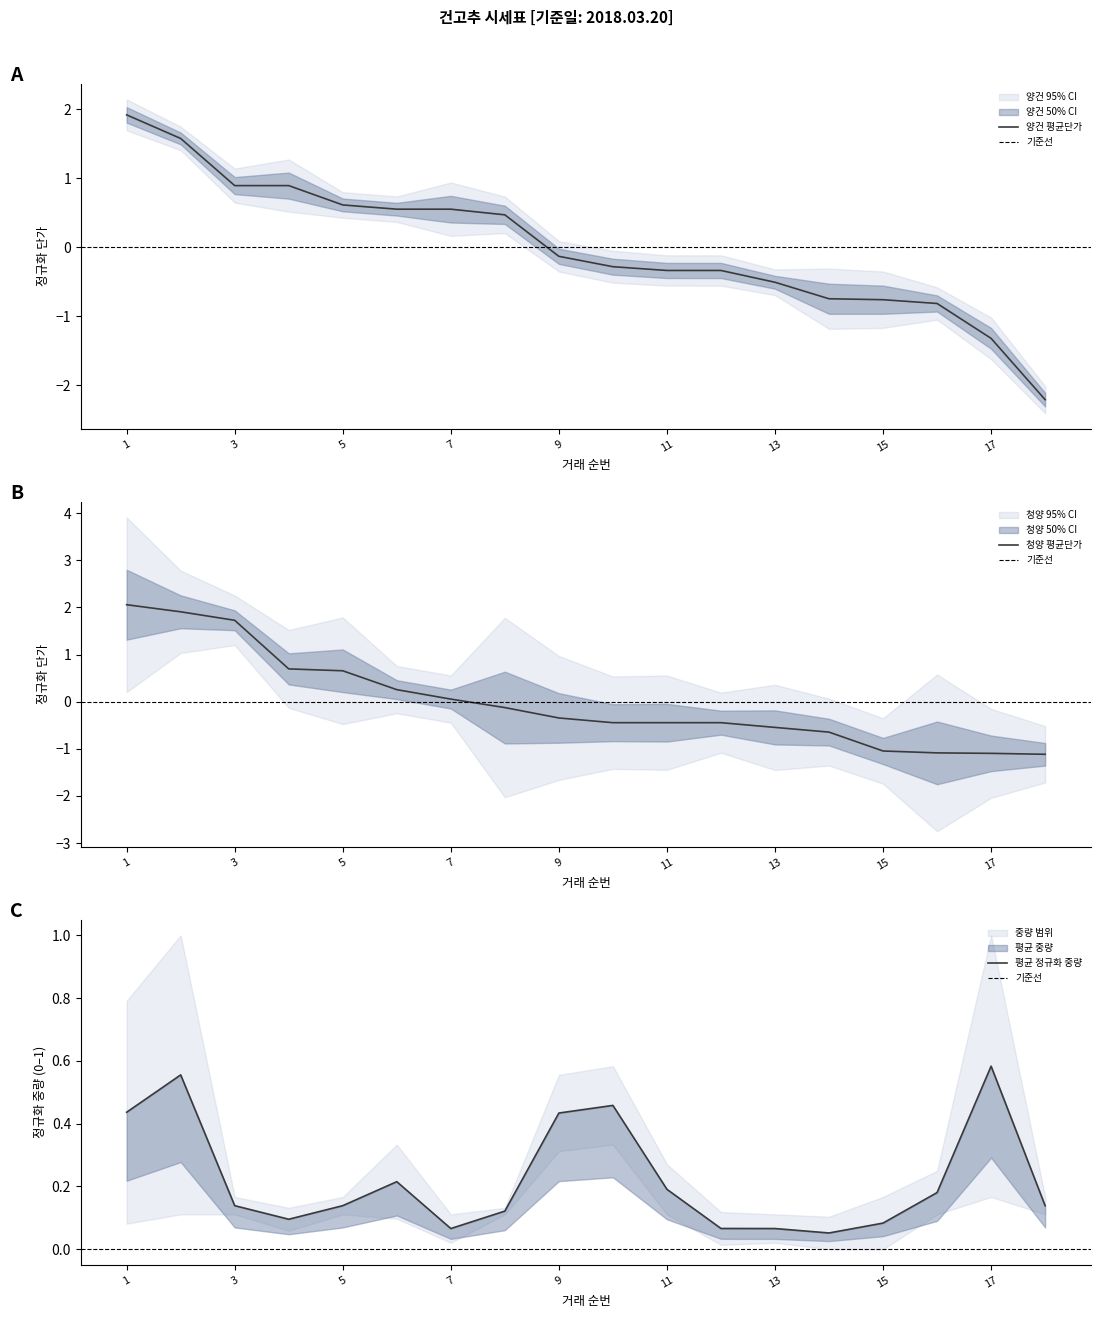

What is the value of the 청양_단가 point at the 12th from the left?

-0.4